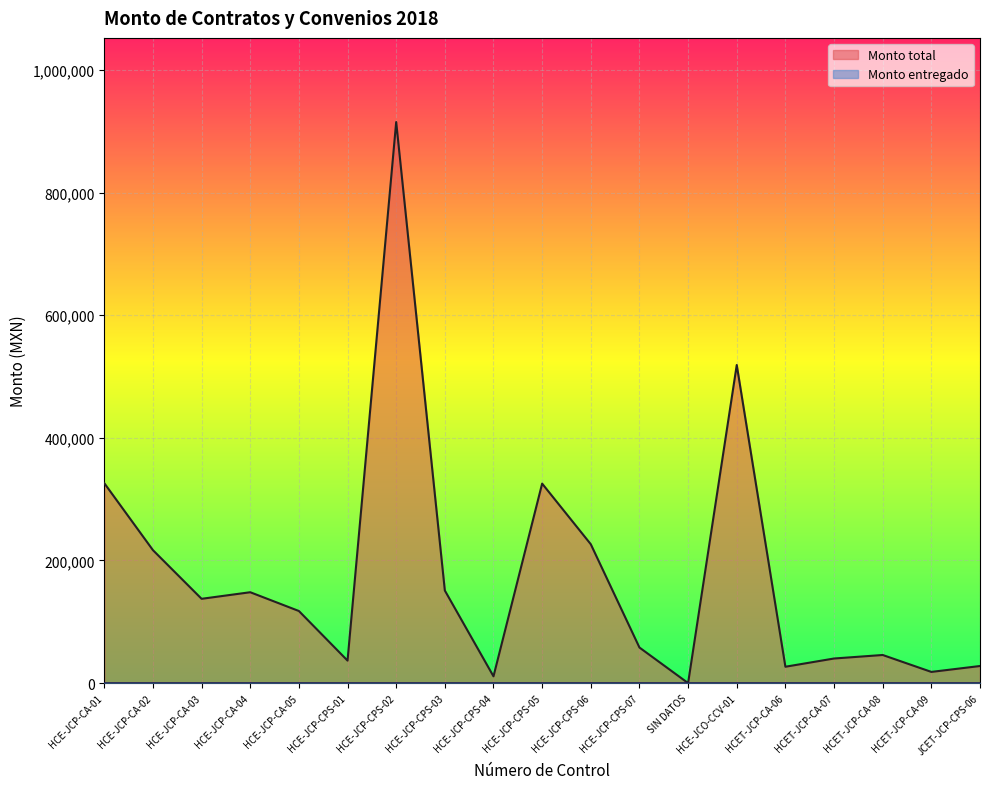

Reading left to right, extract all data points from this chart.

HCE-JCP-CA-01=326053.1	HCE-JCP-CA-02=216816.0	HCE-JCP-CA-03=137447.0	HCE-JCP-CA-04=148171.4	HCE-JCP-CA-05=117563.6	HCE-JCP-CPS-01=36659.9	HCE-JCP-CPS-02=915000.4	HCE-JCP-CPS-03=150954.7	HCE-JCP-CPS-04=11007.0	HCE-JCP-CPS-05=325333.3	HCE-JCP-CPS-06=226432.0	HCE-JCP-CPS-07=58000.0	SIN DATOS=0.0	HCE-JCO-CCV-01=518741.3	HCET-JCP-CA-06=26657.7	HCET-JCP-CA-07=40088.5	HCET-JCP-CA-08=45815.7	HCET-JCP-CA-09=18217.8	JCET-JCP-CPS-06=27840.0